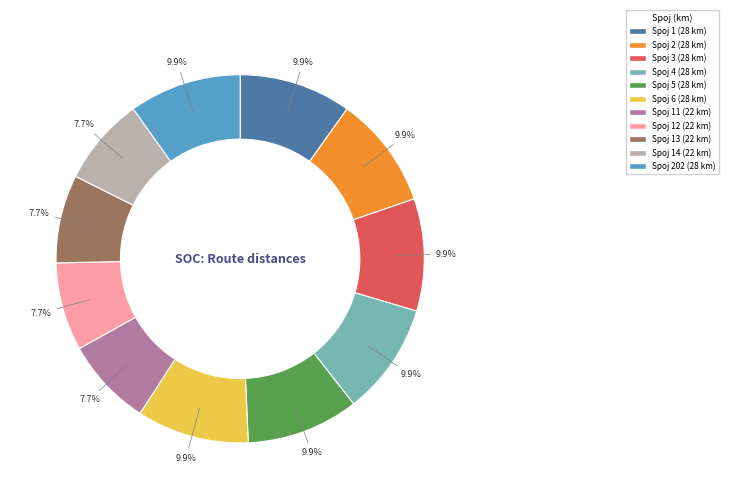

How many segments does this pie chart have?

11